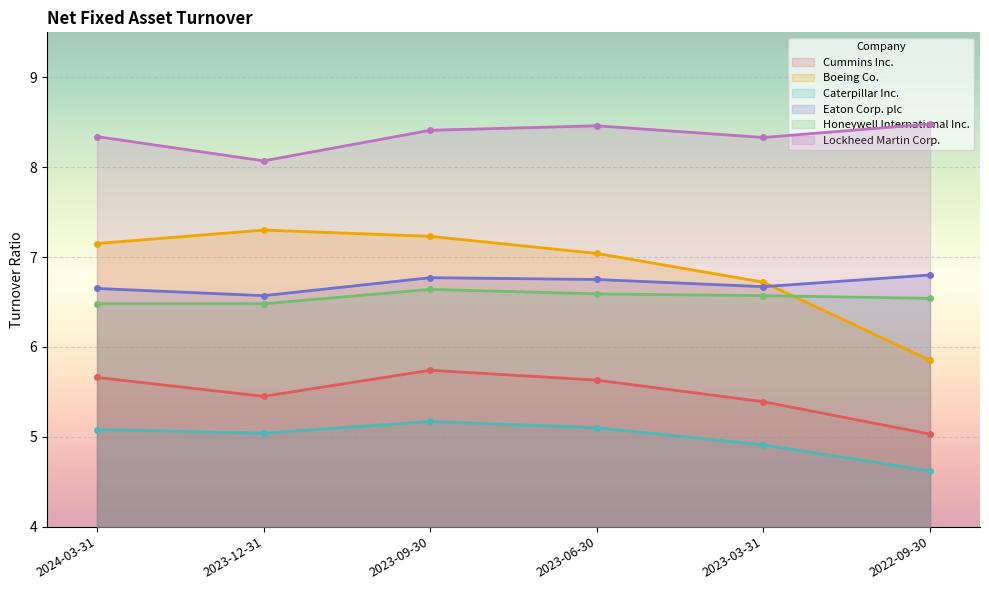

Which category has the highest value in the Boeing Co. series?

2023-12-31